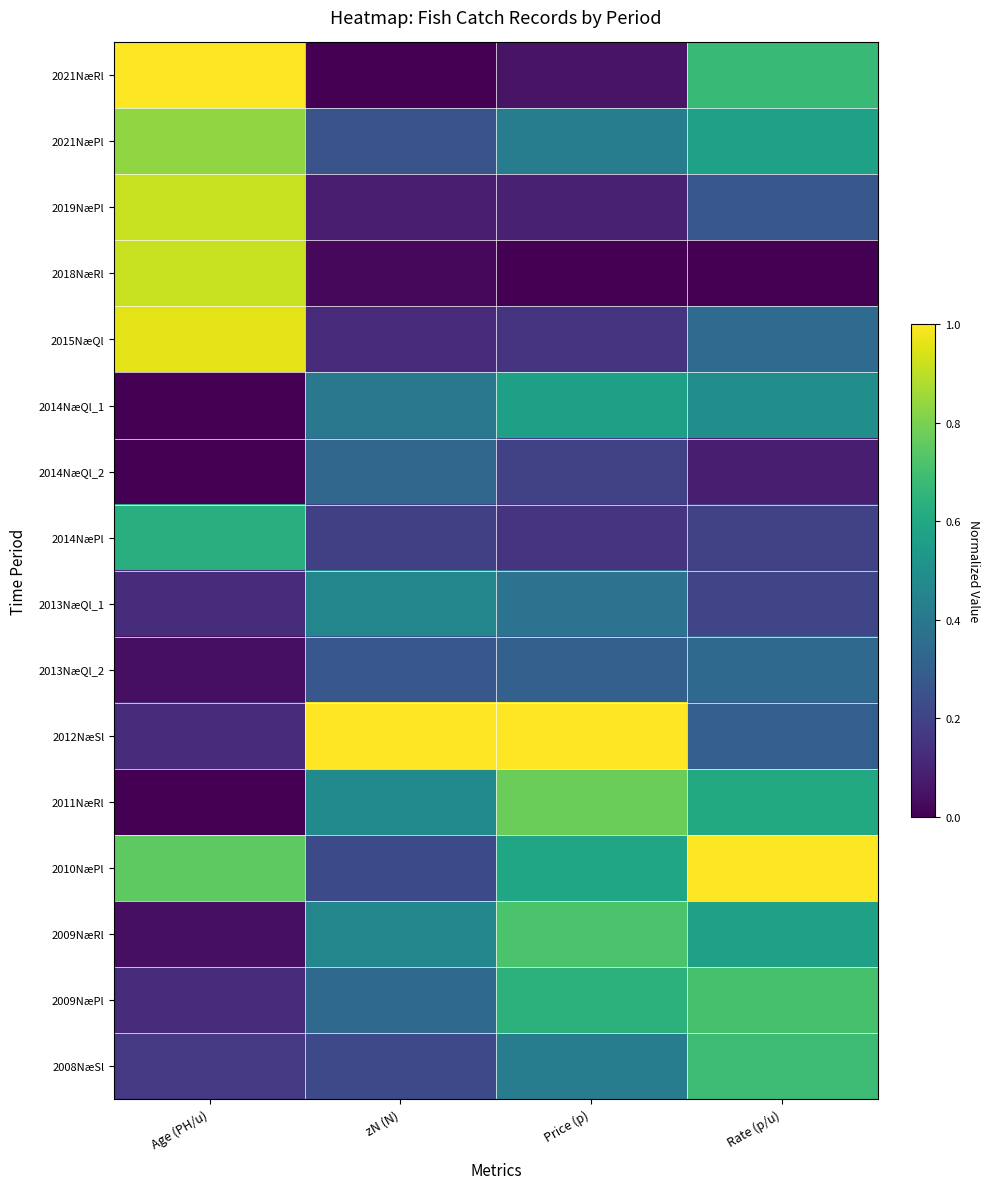

At zN (N), list the series in order from largest to smallest.

2012NæSl, 2011NæRl, 2013NæQl_1, 2009NæRl, 2014NæQl_1, 2009NæPl, 2014NæQl_2, 2013NæQl_2, 2021NæPl, 2010NæPl, 2008NæSl, 2014NæPl, 2015NæQl, 2019NæPl, 2018NæRl, 2021NæRl